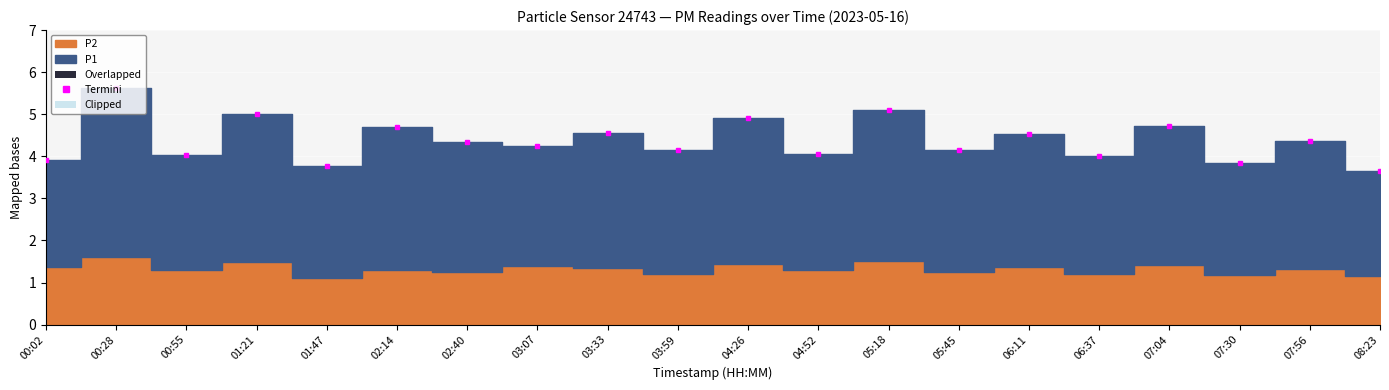

Which series has the largest total across all categories?

P1